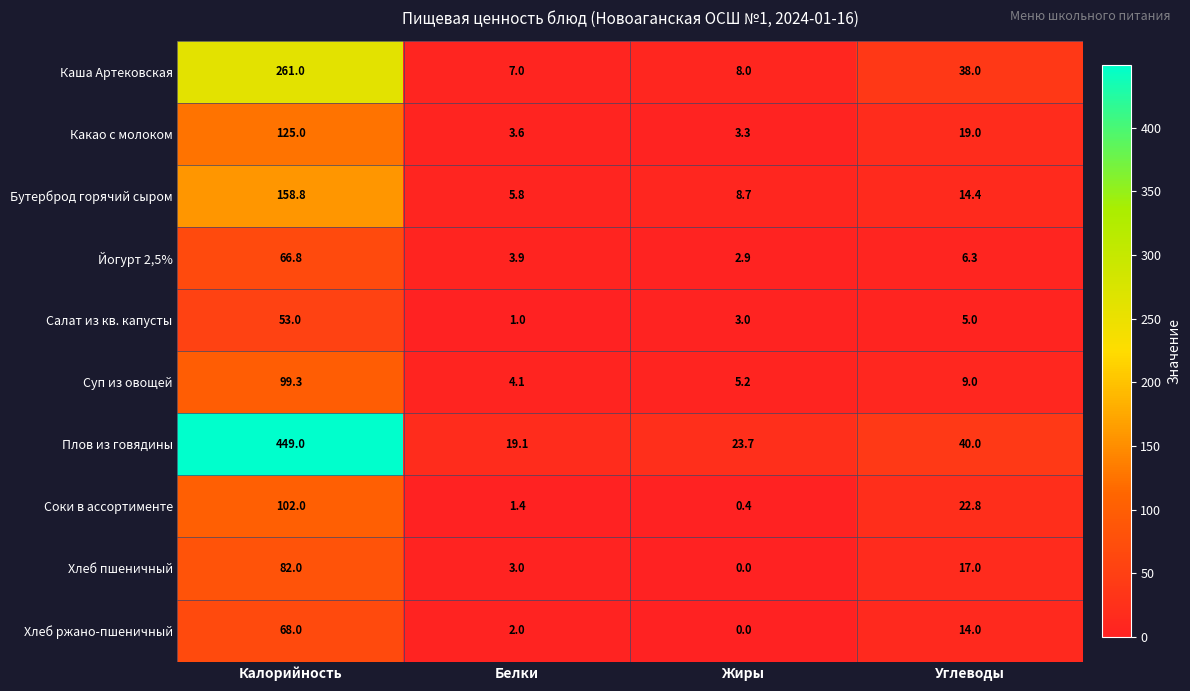

Is it true that Бутерброд горячий сыром equals 5.8 at Белки?

True